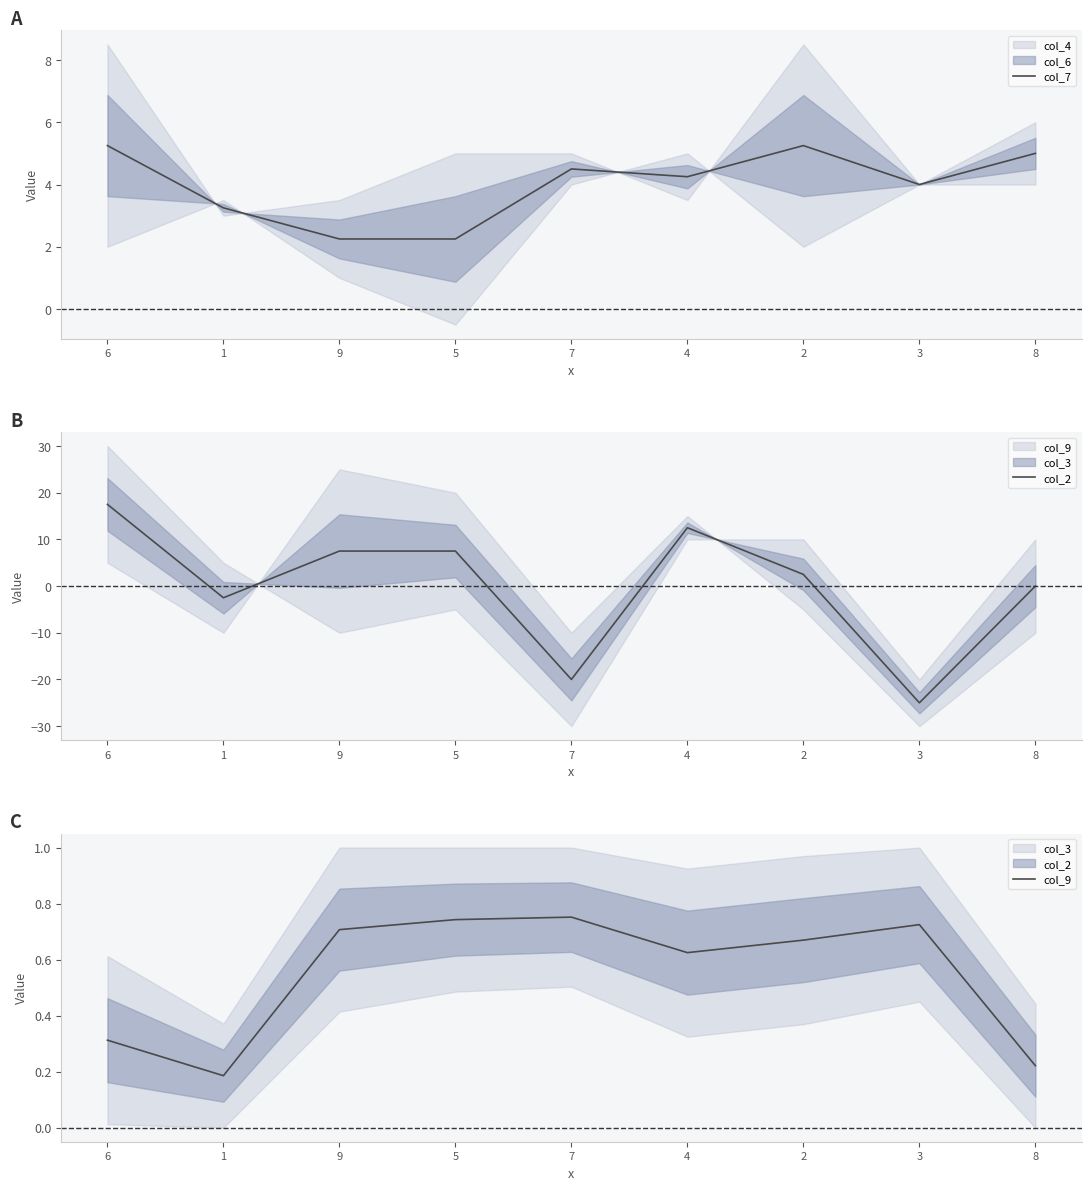

What is the difference between the second highest and second lowest values in the col_2 series?

32.5